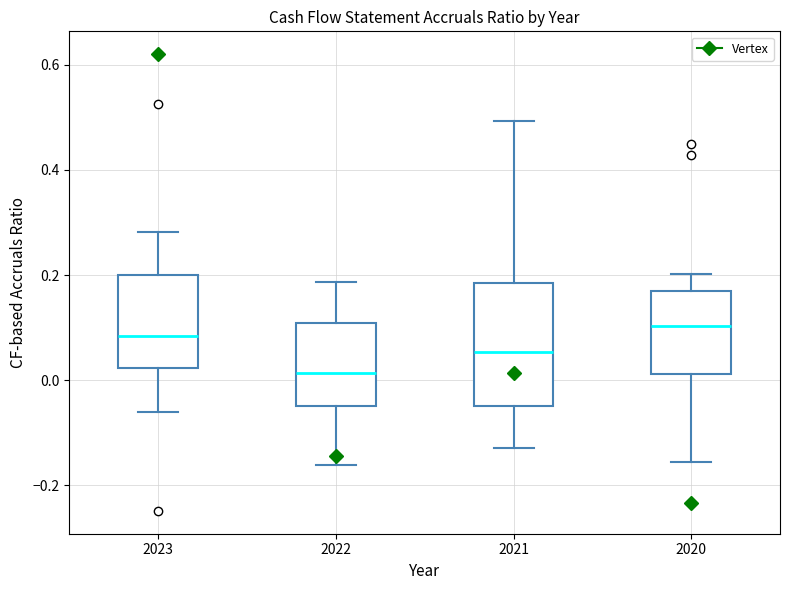

Reading left to right, transcribe this box plot: for each box, give where its median line is, the range the box spans, and where its two whiskers end, as read against the y-axis. The values are not printed on the chart, so give them approximately, as read against the axis.

2023: median 0.08, box 0.02 to 0.20, whiskers -0.06 to 0.28
2022: median 0.02, box -0.04 to 0.10, whiskers -0.16 to 0.18
2021: median 0.06, box -0.04 to 0.18, whiskers -0.12 to 0.50
2020: median 0.10, box 0.02 to 0.18, whiskers -0.16 to 0.20